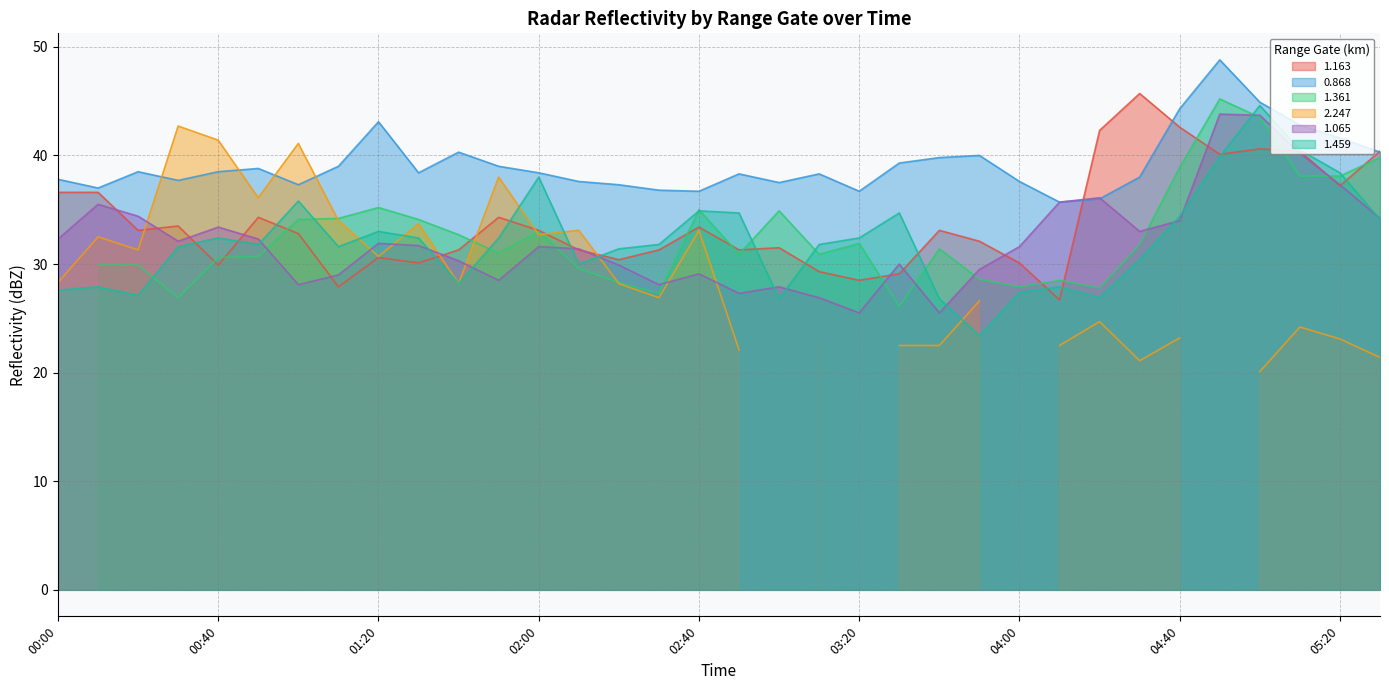

What is the spread (max minus min) of values at 05:10?

2.6